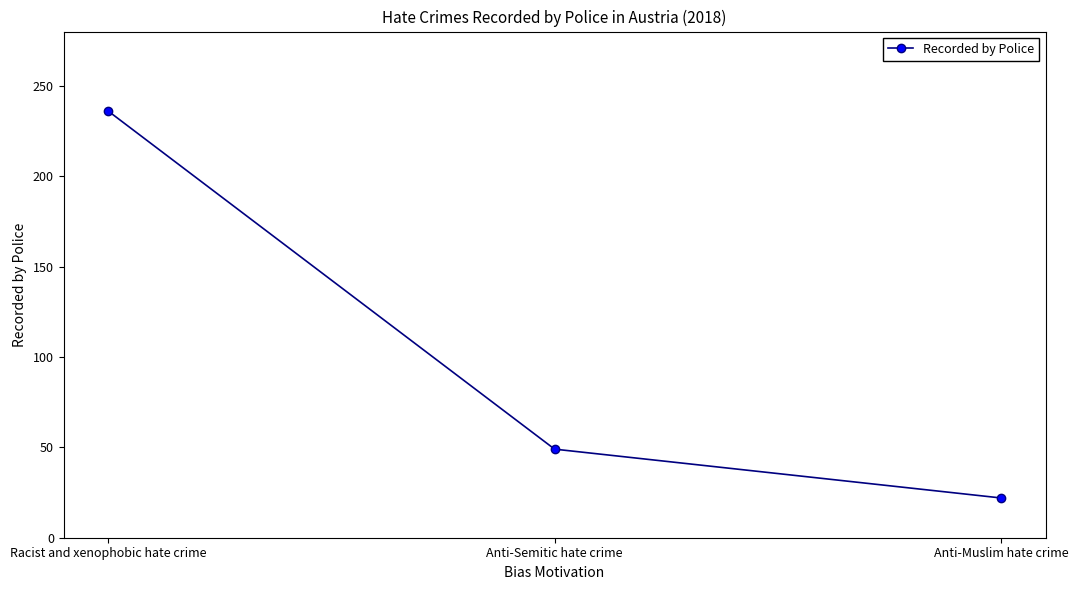

Rank the categories by value from highest to lowest.

Racist and xenophobic hate crime, Anti-Semitic hate crime, Anti-Muslim hate crime